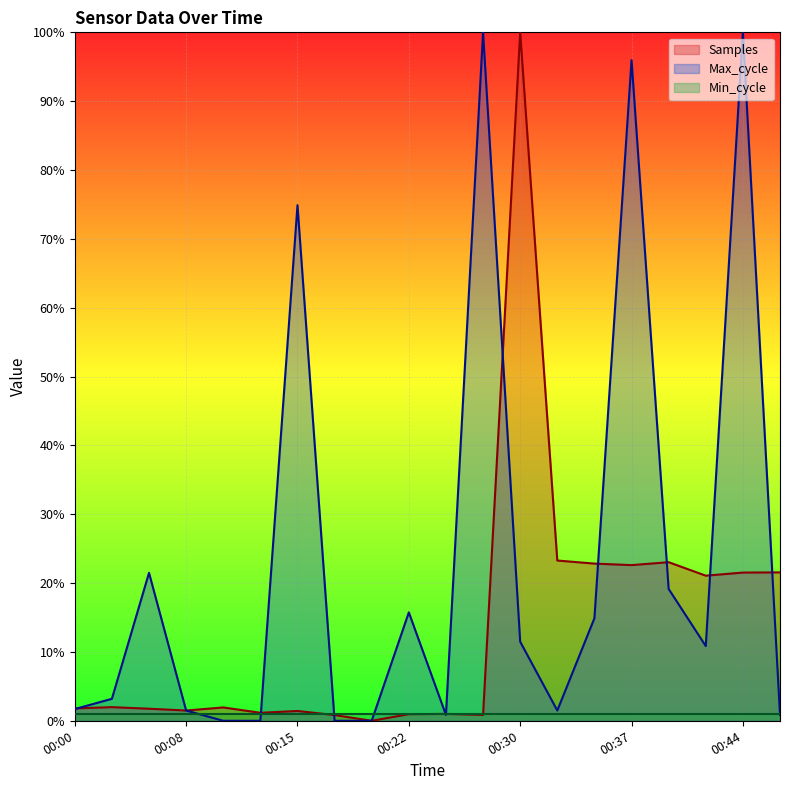

Does the chart display data point markers on the line(s)?

No